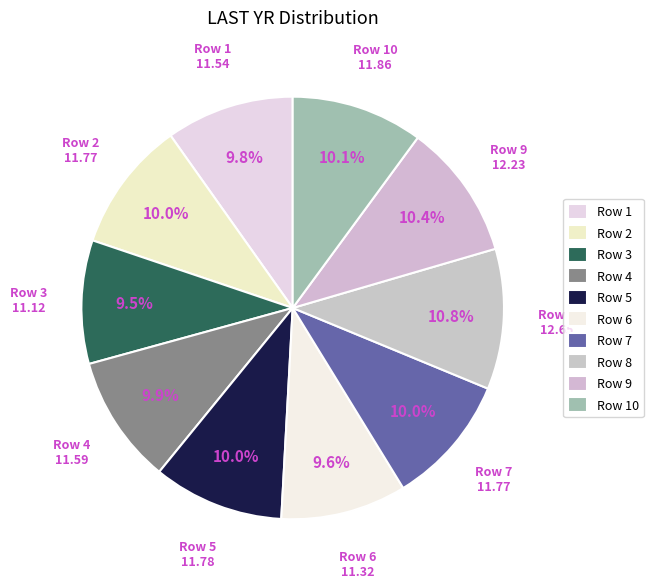

Which category has the biggest portion of the pie?

8